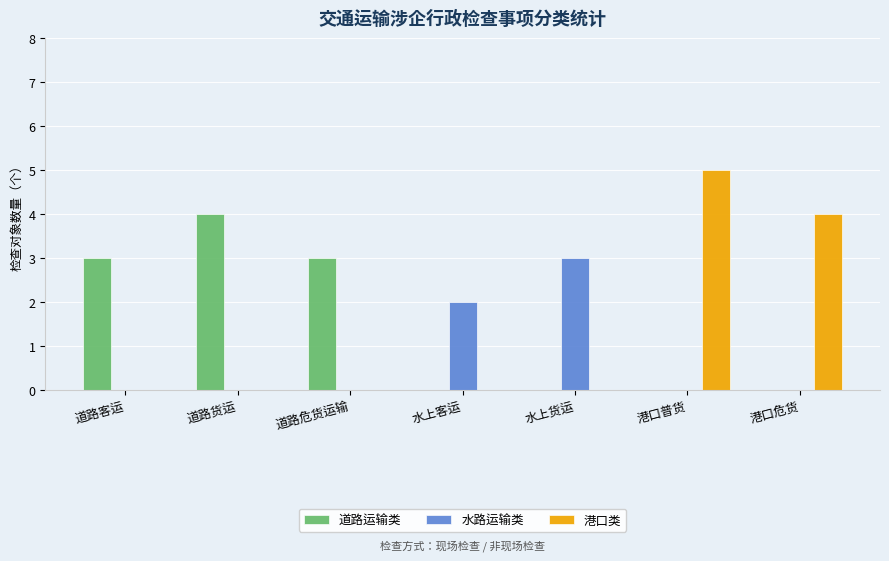

Reading left to right, list all the values displayed in this chart.

道路运输类: 道路客运=3	道路货运=4	道路危货运输=3	水上客运=0	水上货运=0	港口普货=0	港口危货=0
水路运输类: 道路客运=0	道路货运=0	道路危货运输=0	水上客运=2	水上货运=3	港口普货=0	港口危货=0
港口类: 道路客运=0	道路货运=0	道路危货运输=0	水上客运=0	水上货运=0	港口普货=5	港口危货=4